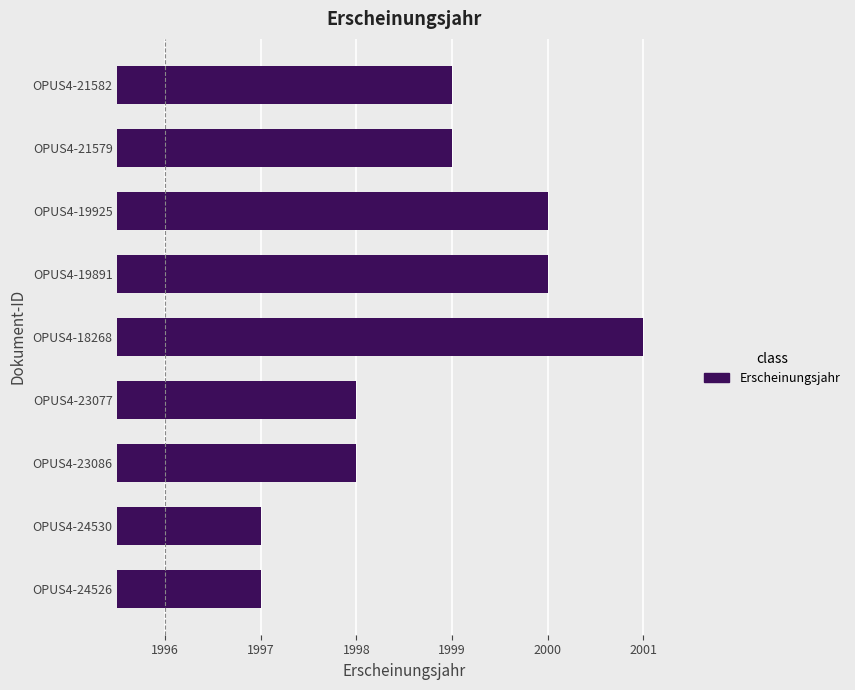

What is the difference between the maximum and minimum values?

4